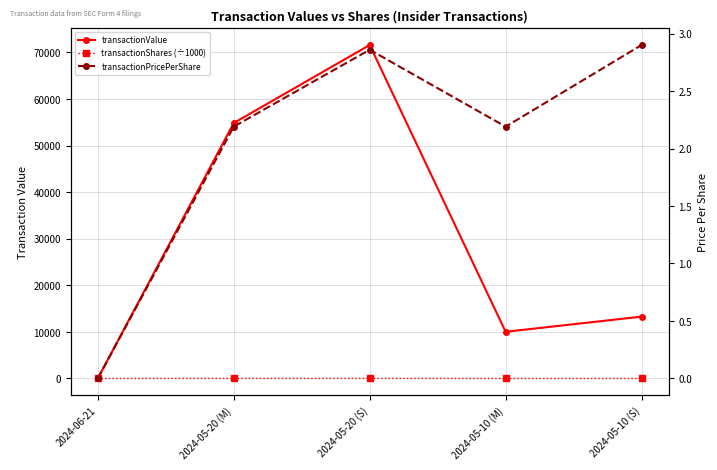

What is the label of the 4th point from the right?

2024-05-20 (M)